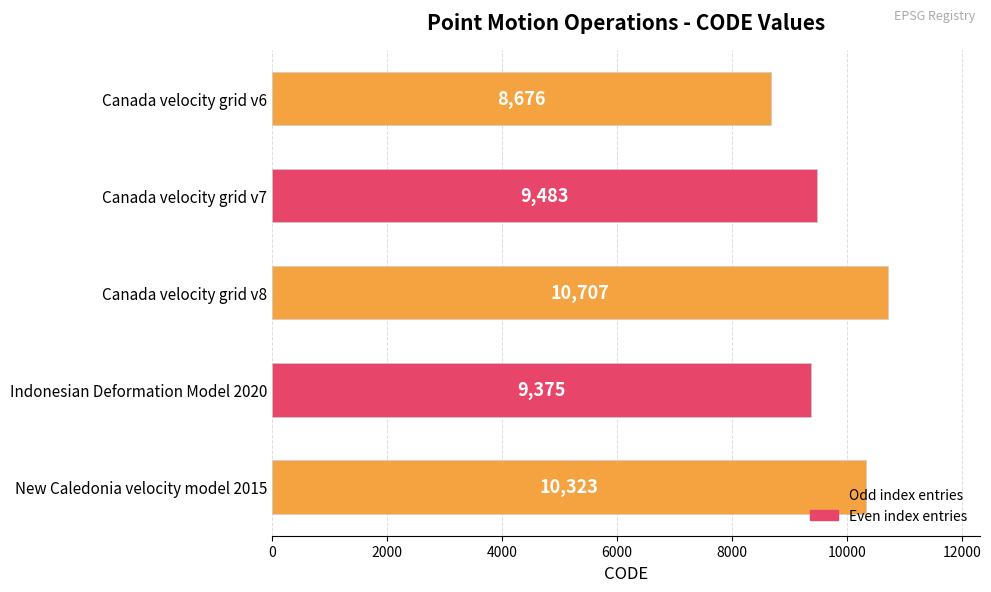

What is the change in value from Canada velocity grid v6 to Canada velocity grid v7?

+807